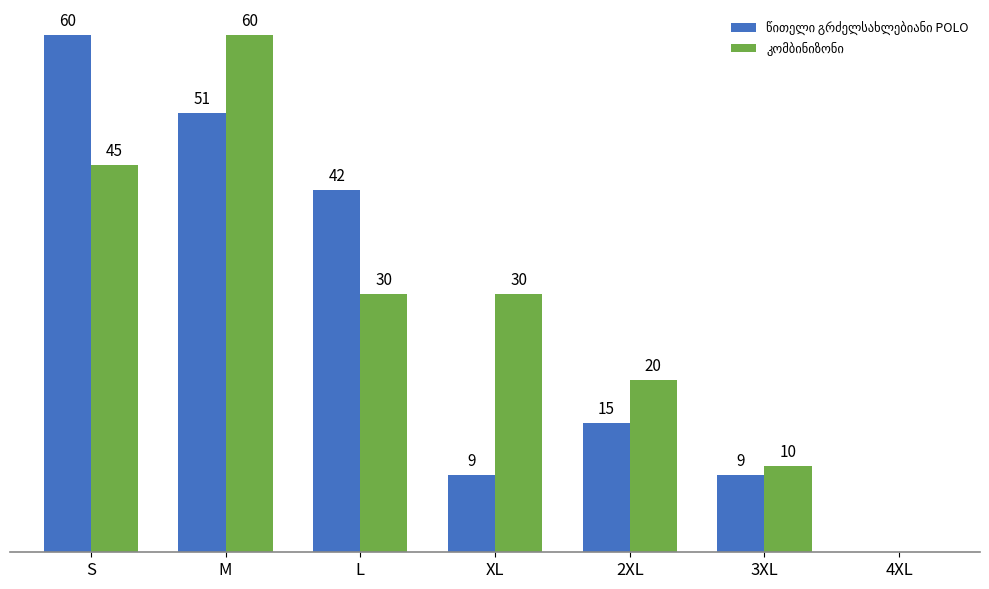

At which category is the sum across all series the highest?

M